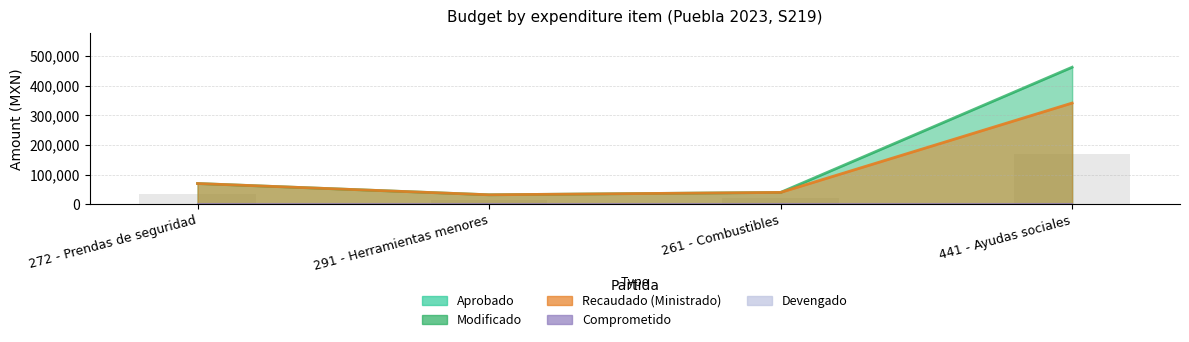

What is the average value?

151000